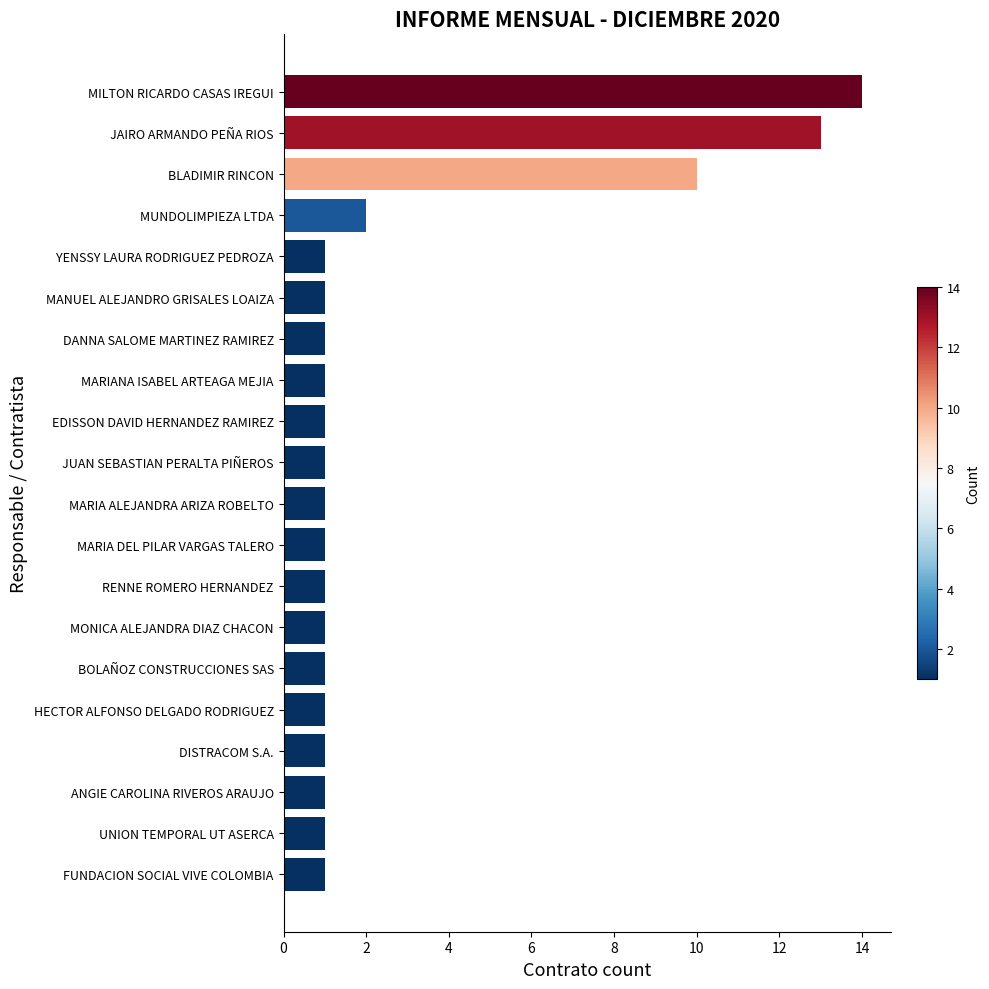

How many series are shown in this chart?

1